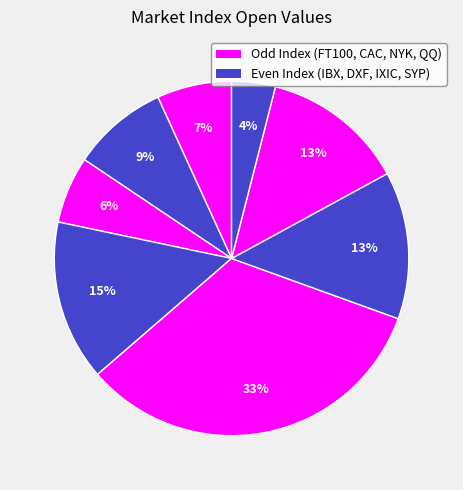

Which category has the biggest portion of the pie?

NYK